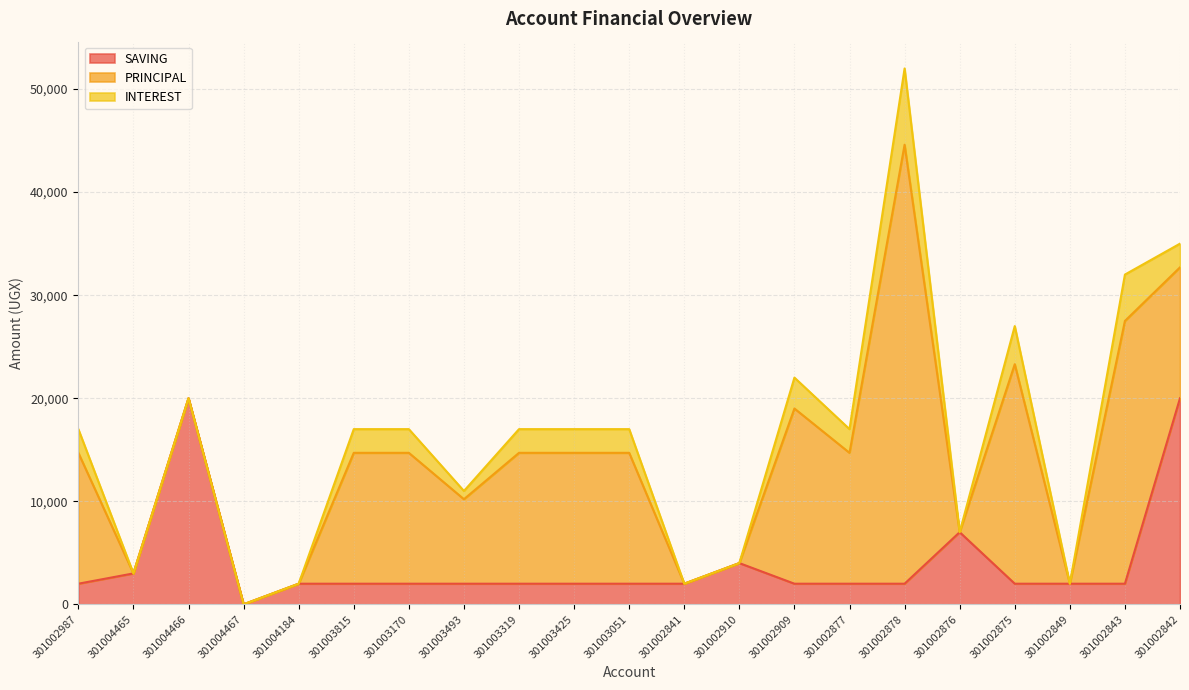

Rank the categories by INTEREST value from highest to lowest.

301002878, 301002843, 301002875, 301002909, 301002987, 301003815, 301003170, 301003319, 301003425, 301003051, 301002877, 301002842, 301003493, 301004465, 301004466, 301004467, 301004184, 301002841, 301002910, 301002876, 301002849